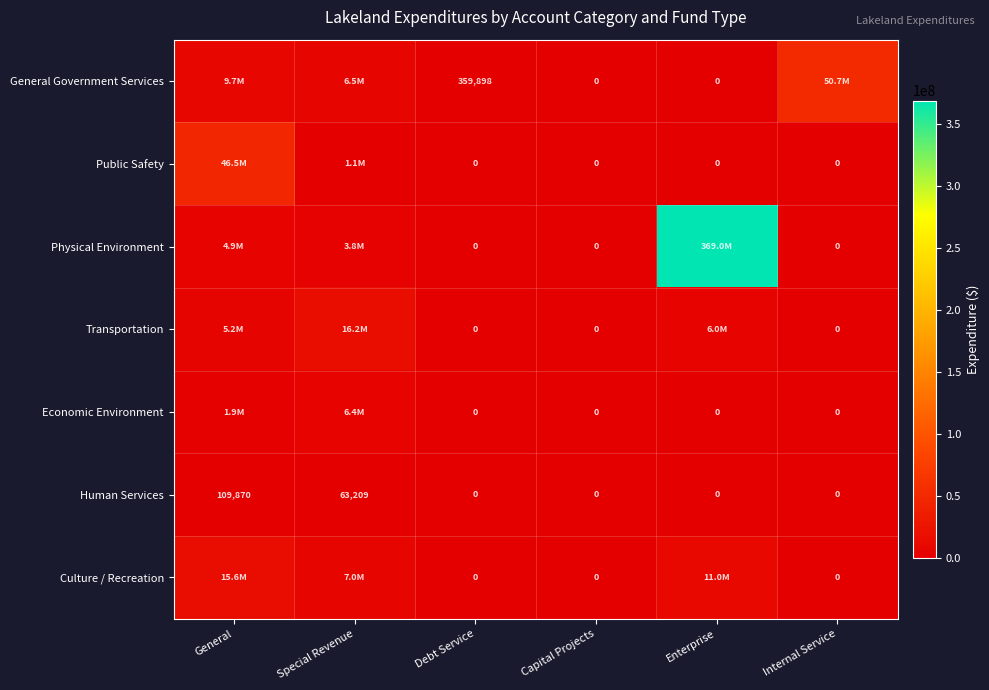

Between Enterprise and Internal Service, which is larger?

Internal Service